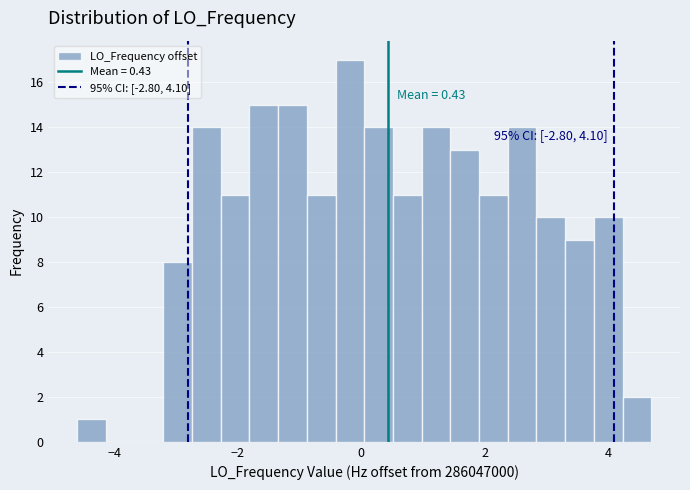

Around what value on the x-axis is the tallest bar? Give the approximate position of its centre, as read against the axis.

-0.2